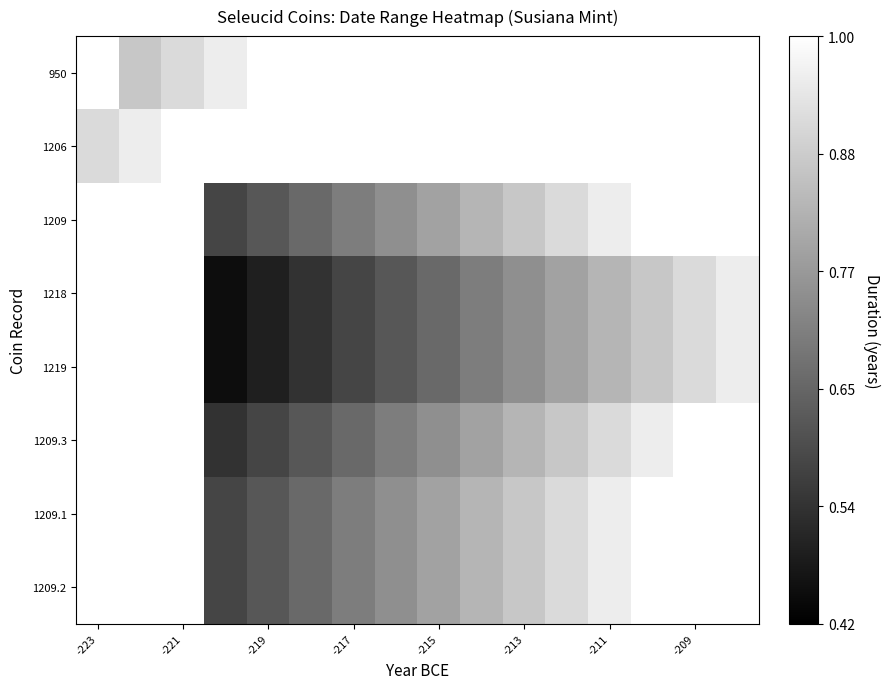

Reading left to right, list all the values displayed in this chart.

950: 1.0	0.9	0.9	1.0	1.0	1.0	1.0	1.0	1.0	1.0	1.0	1.0	1.0	1.0	1.0	1.0
1206: 0.9	1.0	1.0	1.0	1.0	1.0	1.0	1.0	1.0	1.0	1.0	1.0	1.0	1.0	1.0	1.0
1209: 1.0	1.0	1.0	0.6	0.6	0.7	0.7	0.7	0.8	0.8	0.9	0.9	1.0	1.0	1.0	1.0
1218: 1.0	1.0	1.0	0.4	0.5	0.5	0.6	0.6	0.7	0.7	0.7	0.8	0.8	0.9	0.9	1.0
1219: 1.0	1.0	1.0	0.4	0.5	0.5	0.6	0.6	0.7	0.7	0.7	0.8	0.8	0.9	0.9	1.0
1209.3: 1.0	1.0	1.0	0.5	0.6	0.6	0.7	0.7	0.7	0.8	0.8	0.9	0.9	1.0	1.0	1.0
1209.1: 1.0	1.0	1.0	0.6	0.6	0.7	0.7	0.7	0.8	0.8	0.9	0.9	1.0	1.0	1.0	1.0
1209.2: 1.0	1.0	1.0	0.6	0.6	0.7	0.7	0.7	0.8	0.8	0.9	0.9	1.0	1.0	1.0	1.0